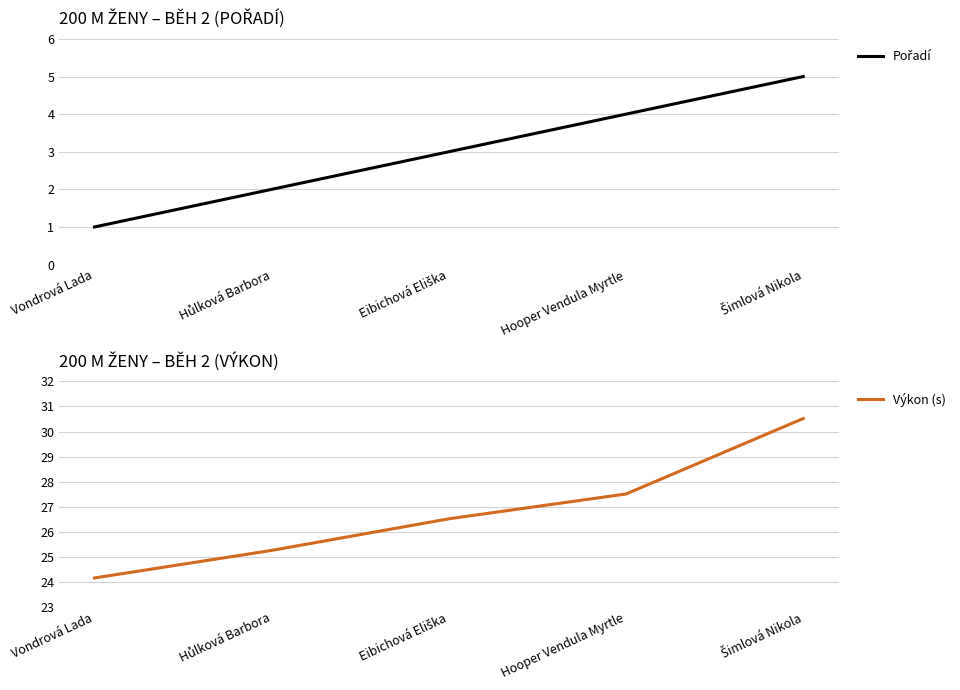

Reading left to right, transcribe all the data shown in this chart.

Pořadí: 1.0	2.0	3.0	4.0	5.0
Výkon (s): 24.2	25.3	26.5	27.5	30.5